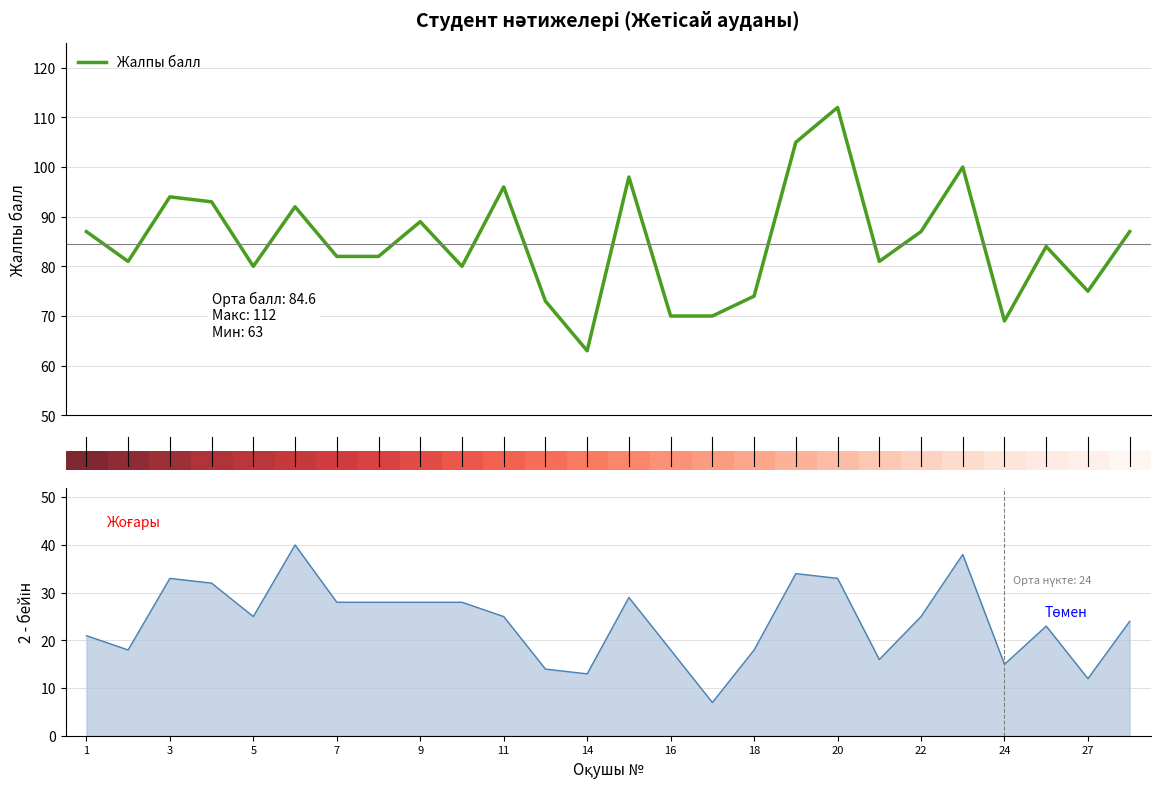

True or false: Жалпы балл has more than 0 interior local peaks.

True